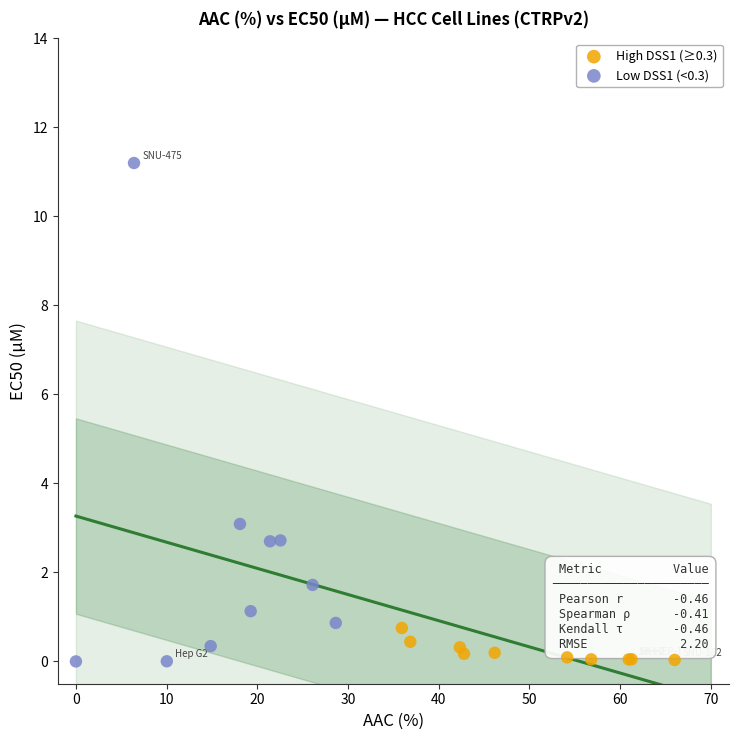

Which series has the largest Y range (max minus min)?

Low DSS1 (<0.3)